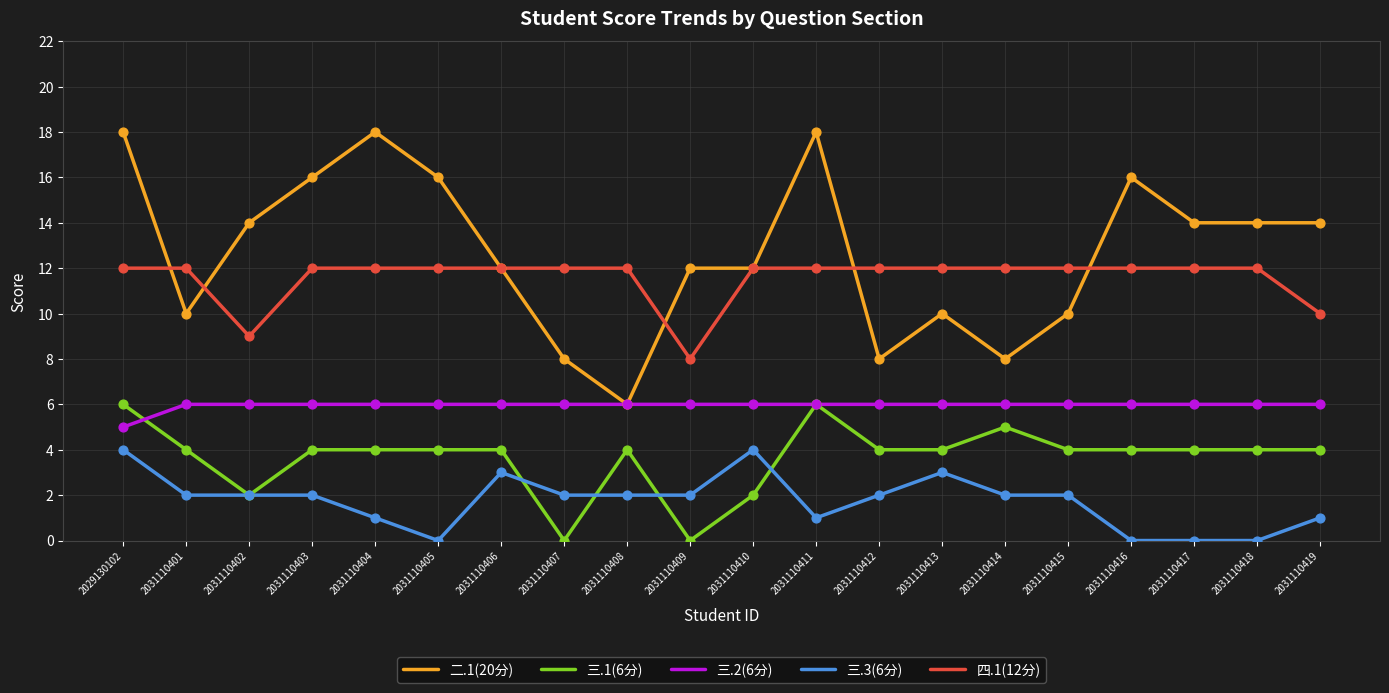

Between 2031110405 and 2031110417, which series saw the biggest shift?

二.1(20分)